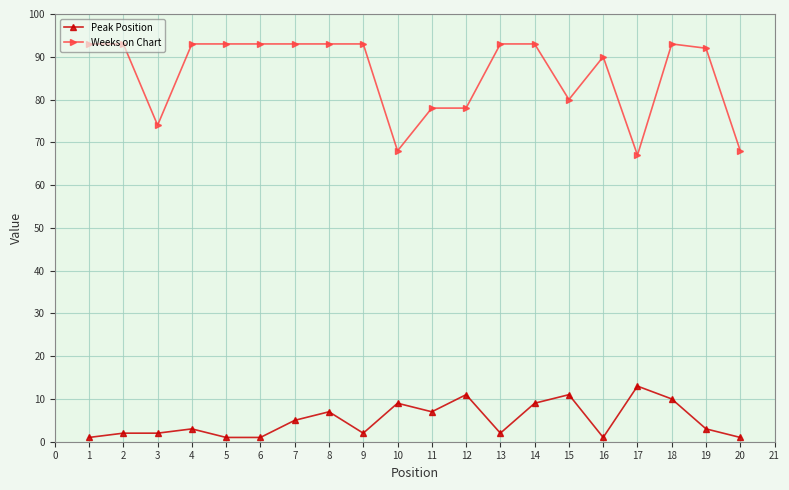

True or false: Peak Position and Weeks on Chart intersect in this chart.

False